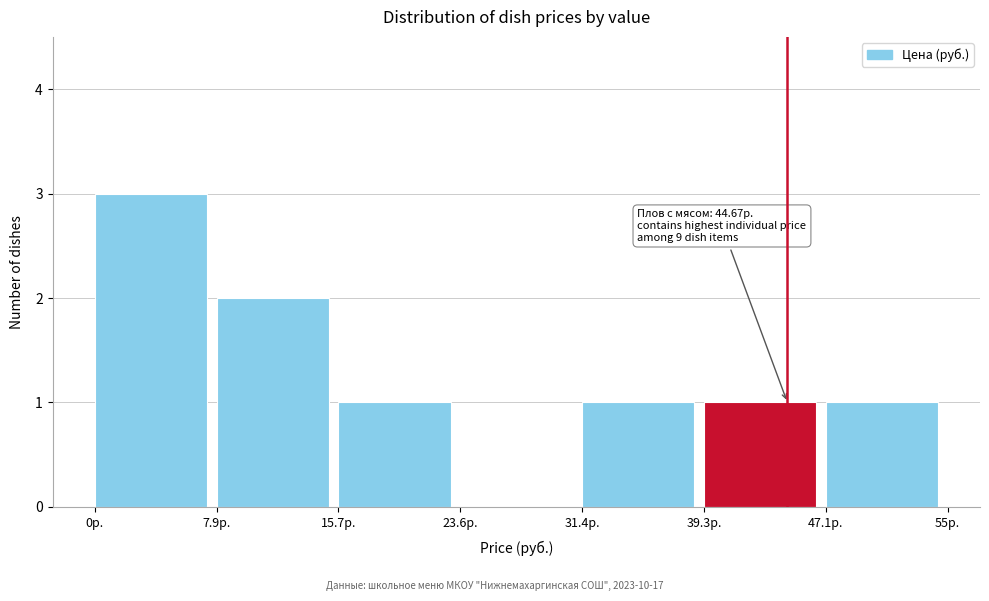

Which range on the x-axis has the tallest bar?

0 to 8